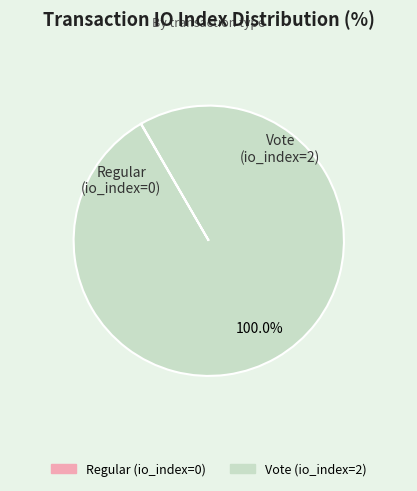

Is it true that Vote is 94% of the pie?

False